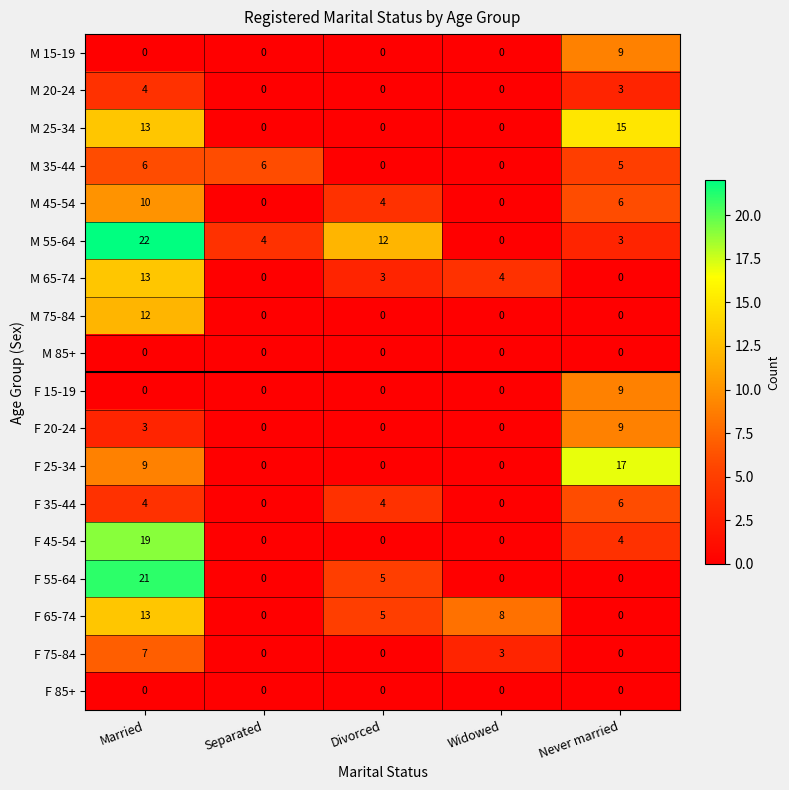

What is the spread (max minus min) of values at Married?

22